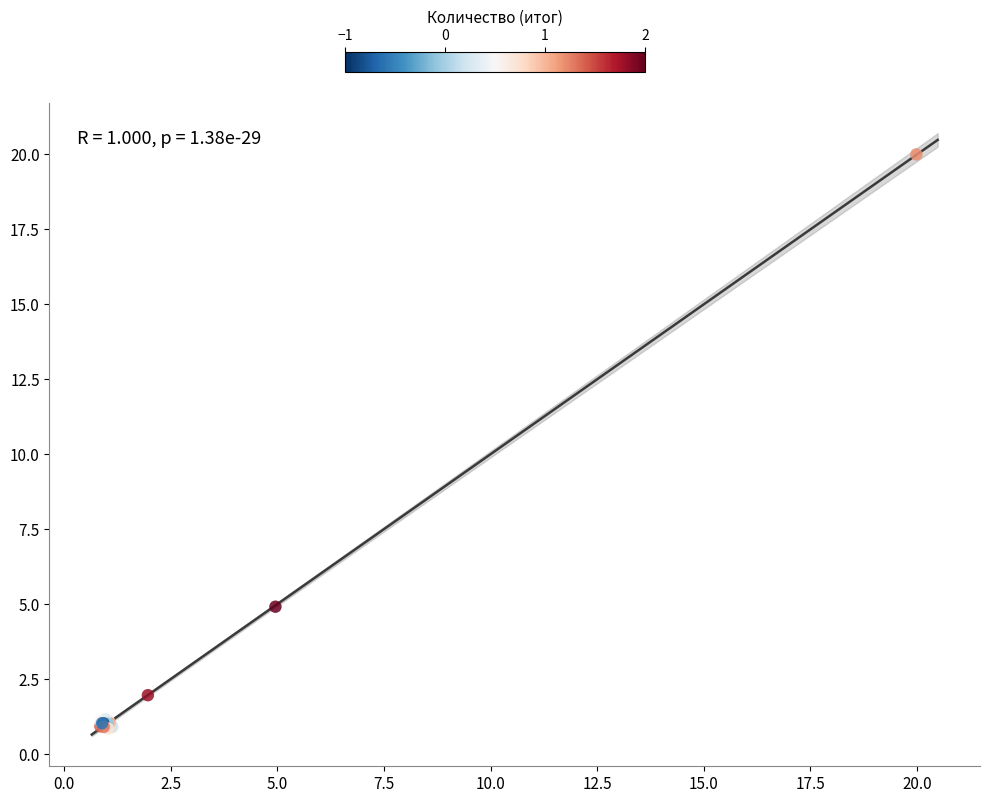

What Y value in the scatter plot is closest to 10?

4.9